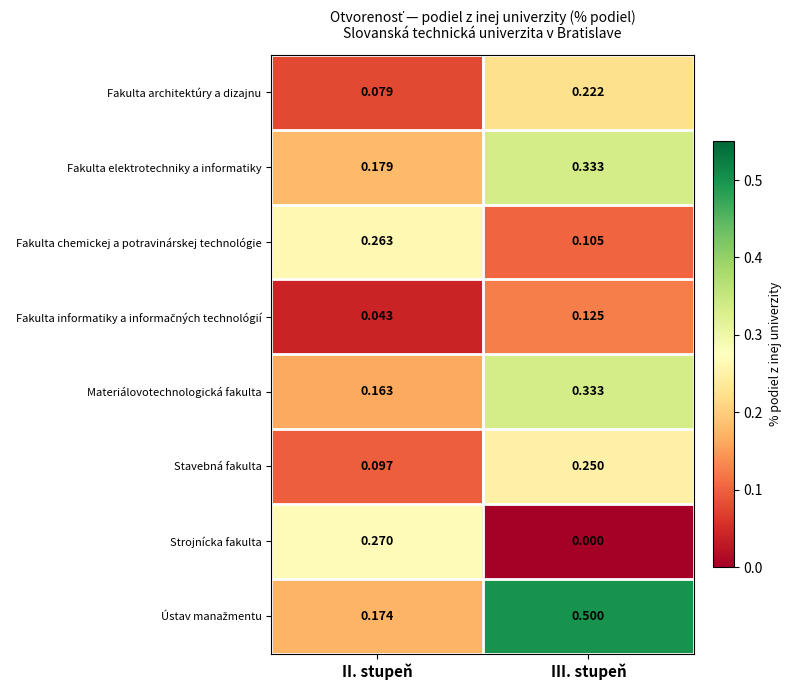

At which label is Materiálovotechnologická fakulta closest to 0?

II. stupeň